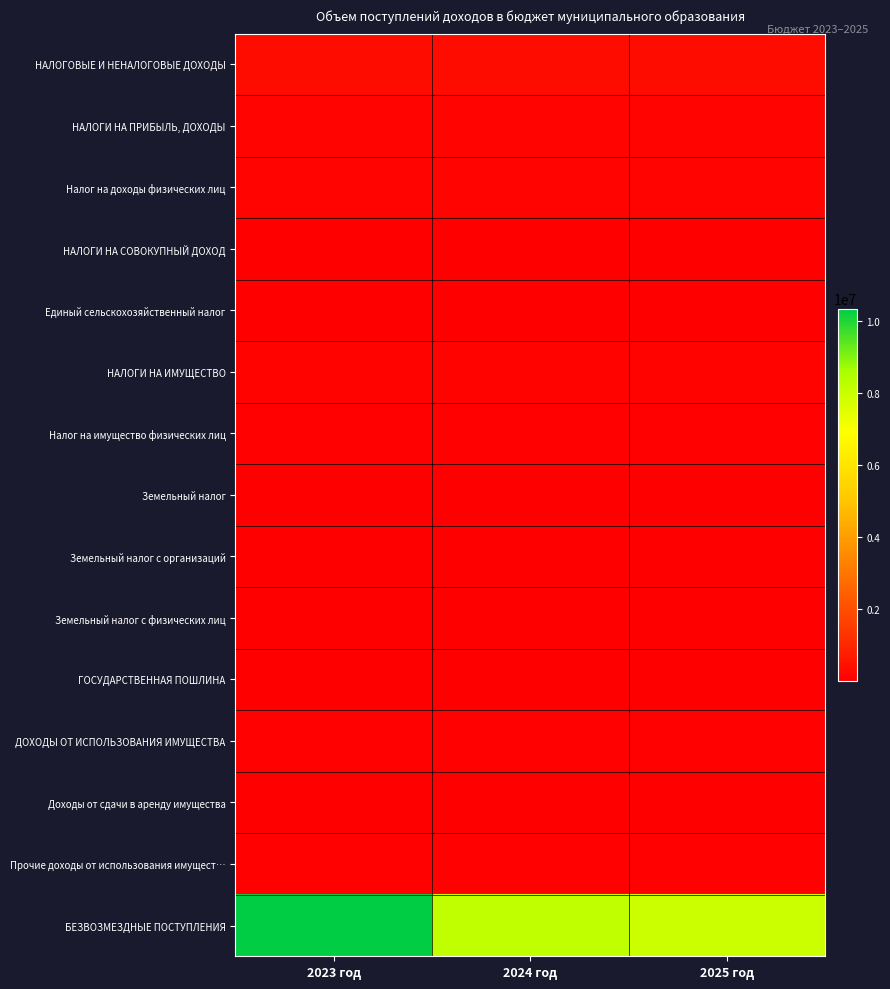

Reading left to right, extract all data points from this chart.

НАЛОГОВЫЕ И НЕНАЛОГОВЫЕ ДОХОДЫ: 2023 год=345500	2024 год=341500	2025 год=350700
НАЛОГИ НА ПРИБЫЛЬ, ДОХОДЫ: 2023 год=149000	2024 год=145000	2025 год=146000
Налог на доходы физических лиц: 2023 год=149000	2024 год=145000	2025 год=146000
НАЛОГИ НА СОВОКУПНЫЙ ДОХОД: 2023 год=16000	2024 год=16000	2025 год=16000
Единый сельскохозяйственный налог: 2023 год=16000	2024 год=16000	2025 год=16000
НАЛОГИ НА ИМУЩЕСТВО: 2023 год=93000	2024 год=91000	2025 год=98000
Налог на имущество физических лиц: 2023 год=55000	2024 год=53000	2025 год=60000
Земельный налог: 2023 год=38000	2024 год=38000	2025 год=38000
Земельный налог с организаций: 2023 год=15000	2024 год=15000	2025 год=15000
Земельный налог с физических лиц: 2023 год=23000	2024 год=23000	2025 год=23000
ГОСУДАРСТВЕННАЯ ПОШЛИНА: 2023 год=8500	2024 год=9000	2025 год=9200
ДОХОДЫ ОТ ИСПОЛЬЗОВАНИЯ ИМУЩЕСТВА: 2023 год=79000	2024 год=80500	2025 год=81500
Доходы от сдачи в аренду имущества: 2023 год=18000	2024 год=19000	2025 год=20000
Прочие доходы от использования имущест…: 2023 год=61000	2024 год=61500	2025 год=61500
БЕЗВОЗМЕЗДНЫЕ ПОСТУПЛЕНИЯ: 2023 год=10336839	2024 год=8120266	2025 год=7920162